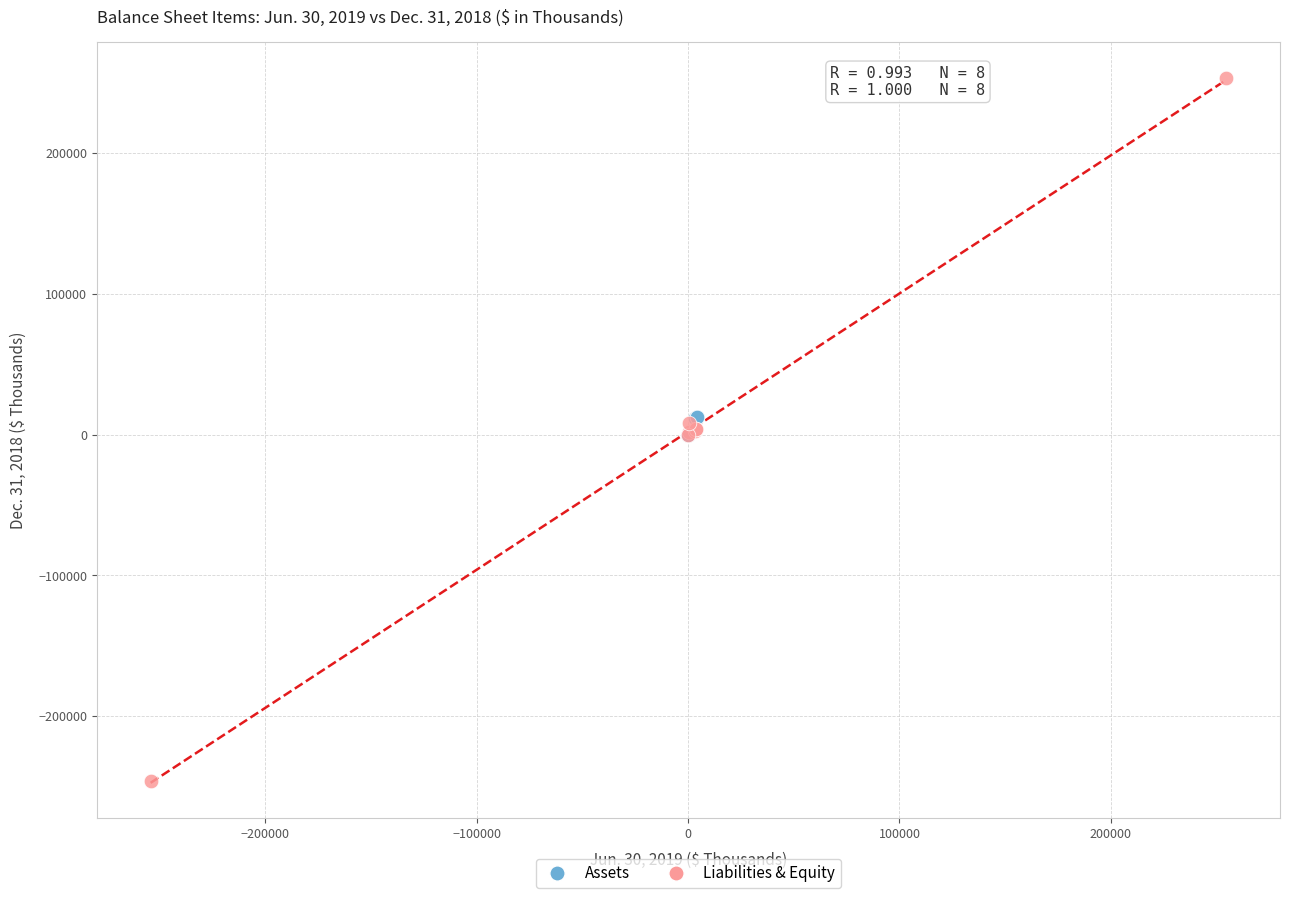

Which series reaches the minimum Y coordinate?

Liabilities & Equity